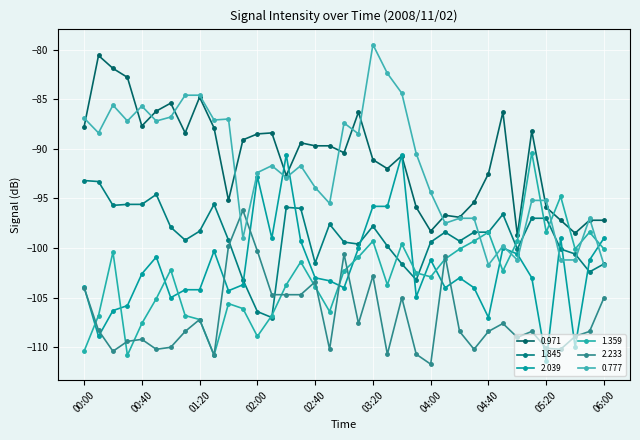

Count the number of data series in this chart.

6